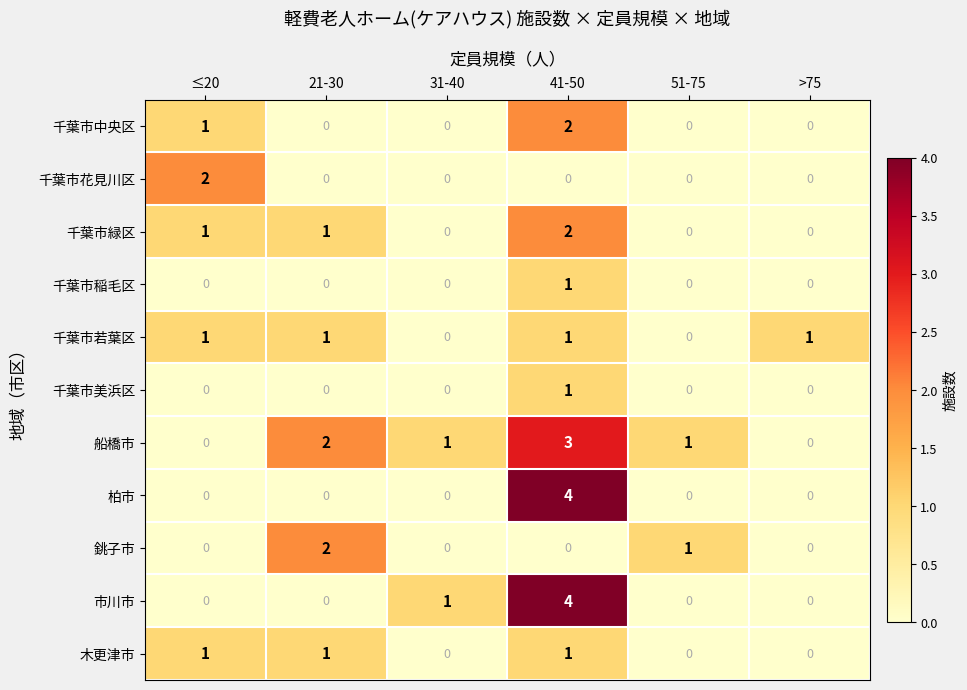

Is it true that 千葉市稲毛区 equals 0 at 31-40?

True